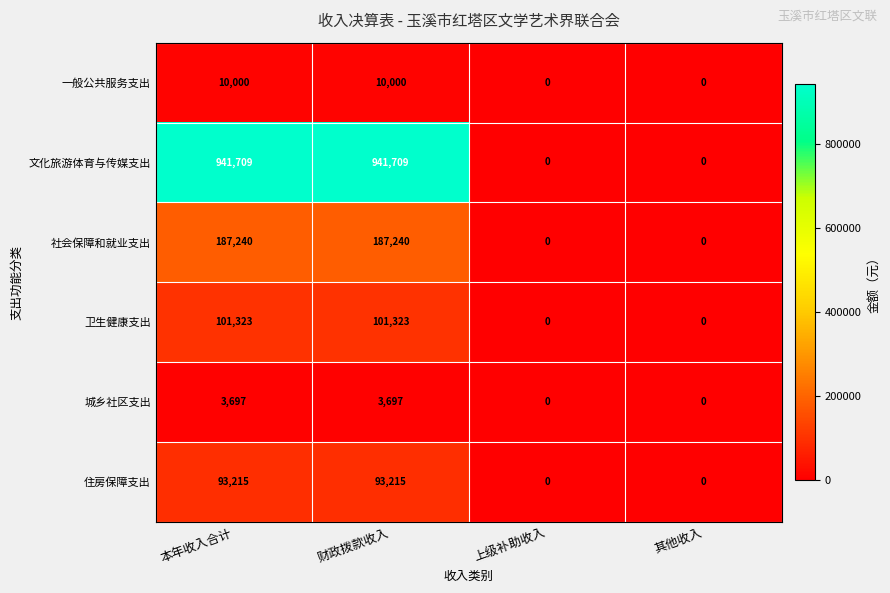

Reading right to left, extract all data points from this chart.

一般公共服务支出: 0	0	10000	10000
文化旅游体育与传媒支出: 0	0	941709	941709
社会保障和就业支出: 0	0	187240	187240
卫生健康支出: 0	0	101323	101323
城乡社区支出: 0	0	3697	3697
住房保障支出: 0	0	93215	93215